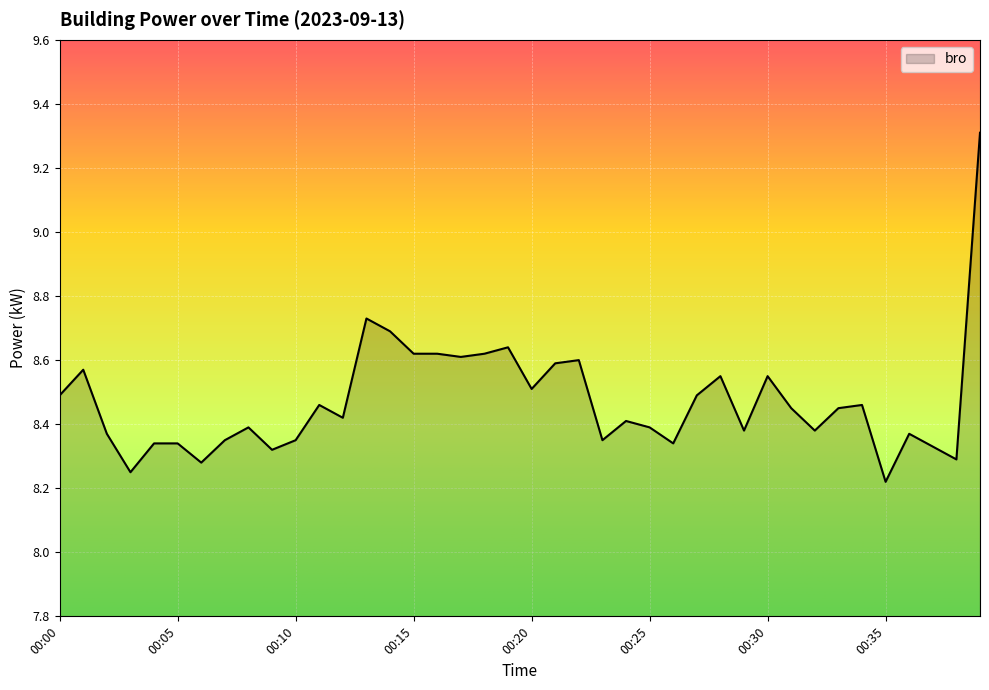

What is the maximum value shown in the chart?

9.3